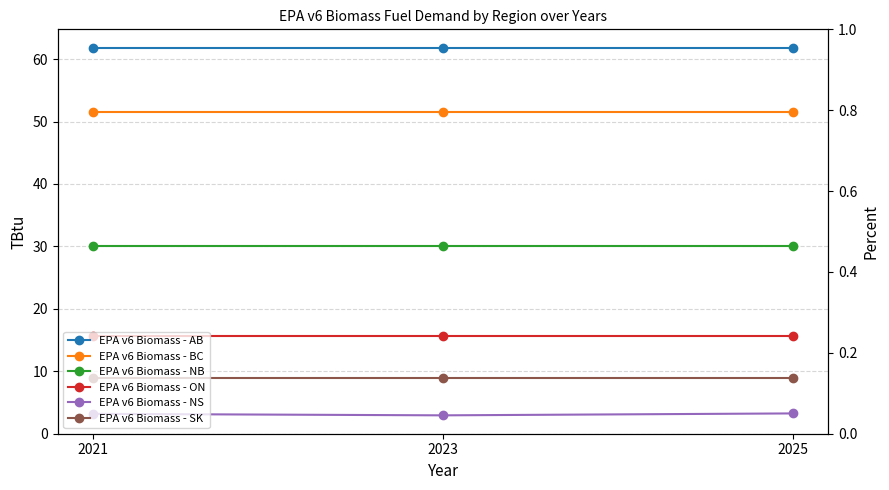

Reading left to right, transcribe all the data shown in this chart.

EPA v6 Biomass - AB: 61.8	61.8	61.8
EPA v6 Biomass - BC: 51.5	51.5	51.5
EPA v6 Biomass - NB: 30.1	30.1	30.1
EPA v6 Biomass - ON: 15.7	15.7	15.7
EPA v6 Biomass - NS: 3.2	2.9	3.2
EPA v6 Biomass - SK: 9.0	9.0	9.0